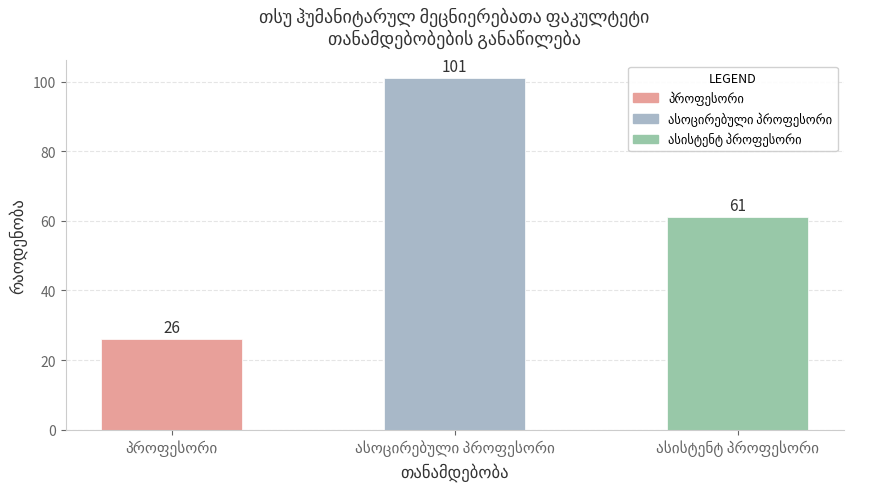

Count the values in the range 26 to 101.

3